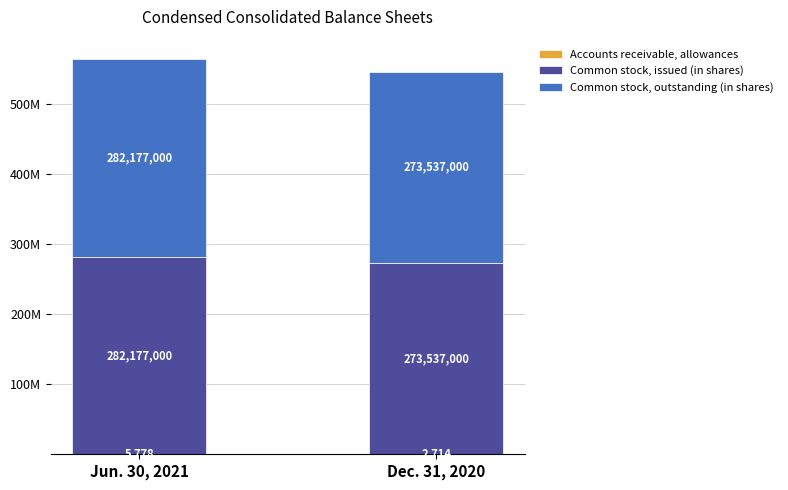

Rank the categories by Common stock, outstanding (in shares) value from highest to lowest.

Jun. 30, 2021, Dec. 31, 2020